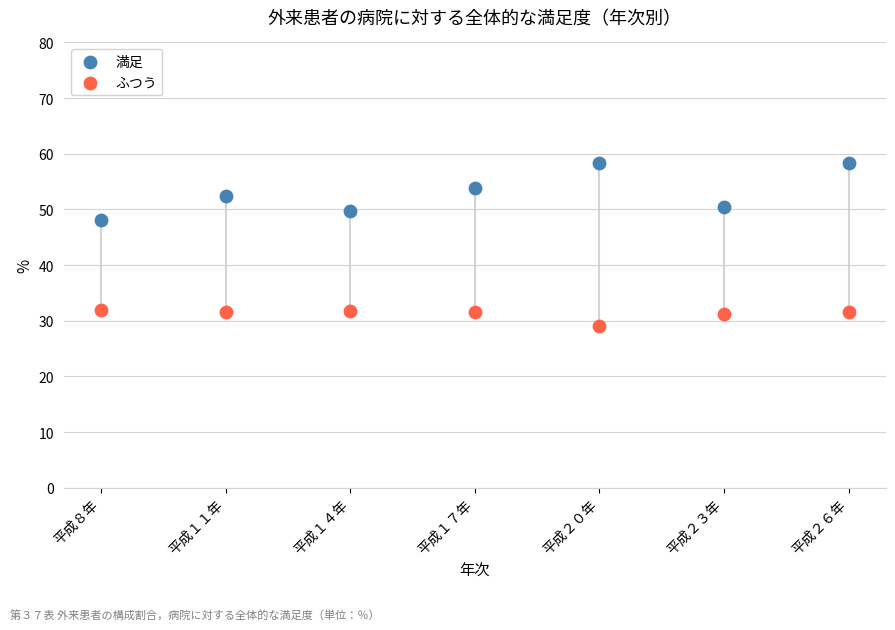

Across all series, what Y value is closest to 43?

48.1